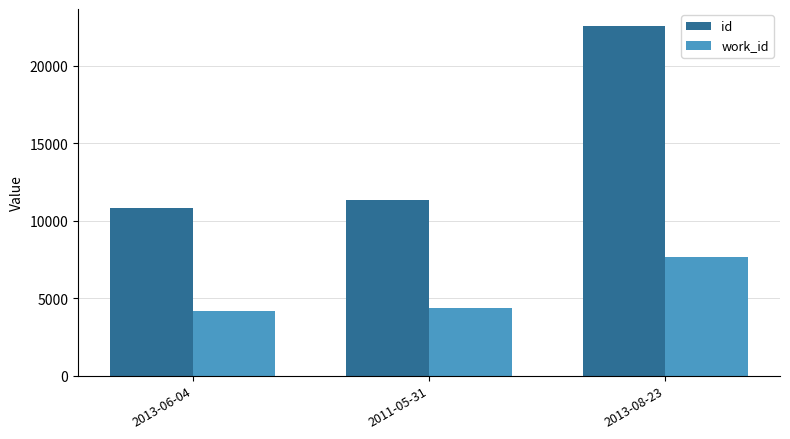

Reading left to right, extract all data points from this chart.

id: 10853	11367	22542
work_id: 4183	4335	7643